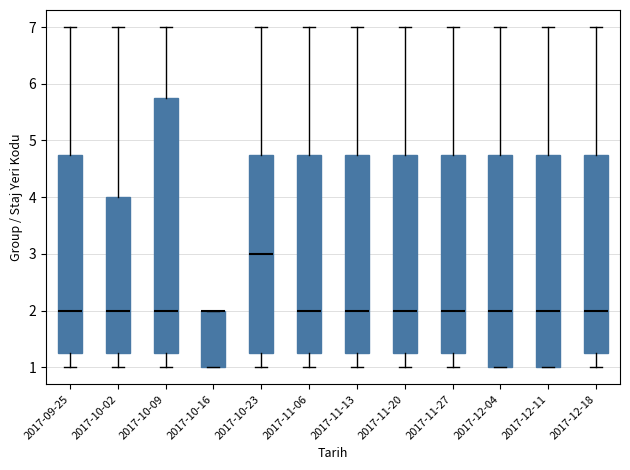

Comparing the boxes themselves (not the whiskers), which one is the tallest?

2017-10-09